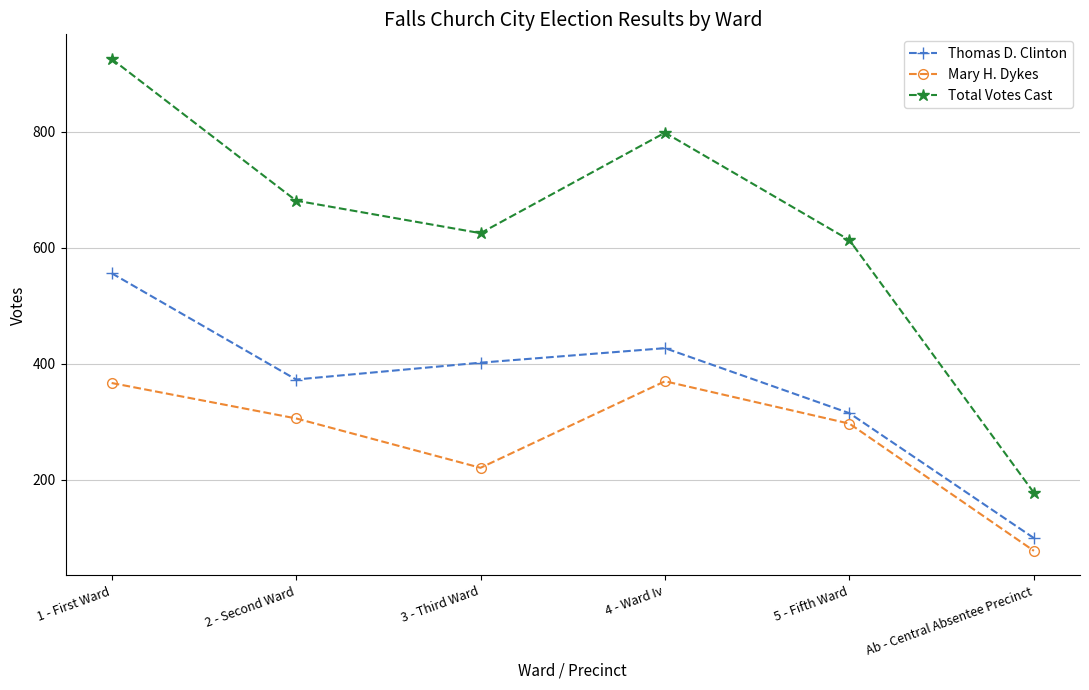

Is it true that Total Votes Cast equals 925 at 1 - First Ward?

True